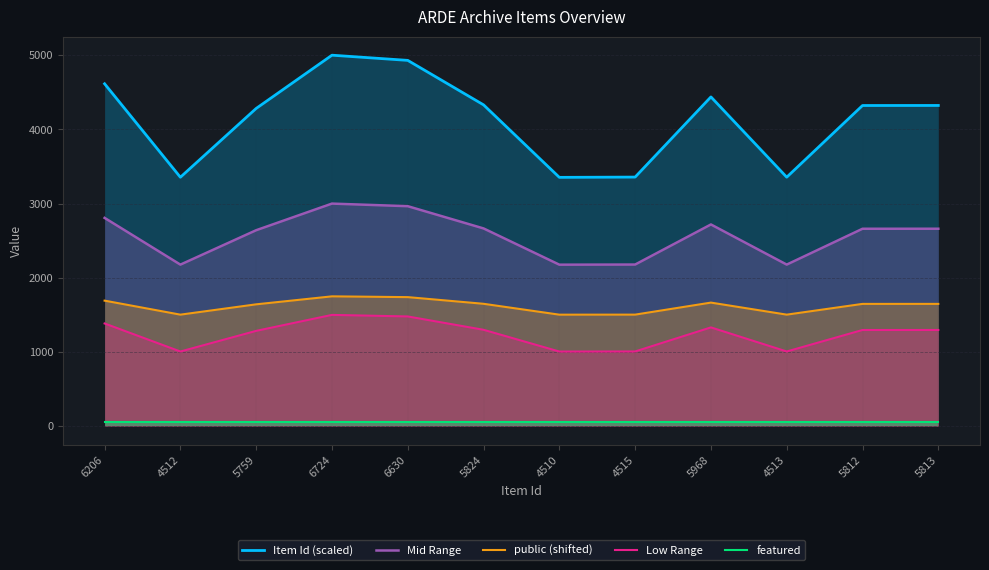

Which series has the largest range (max minus min)?

Item Id (scaled)